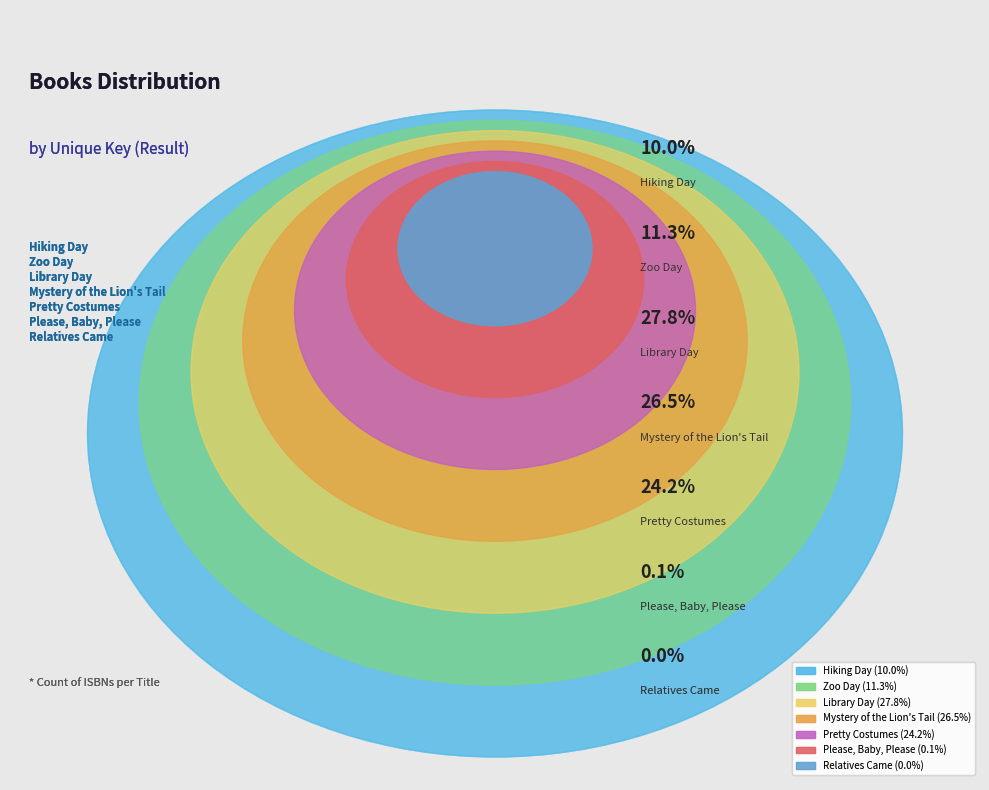

Which slice is the smallest?

Relatives Came